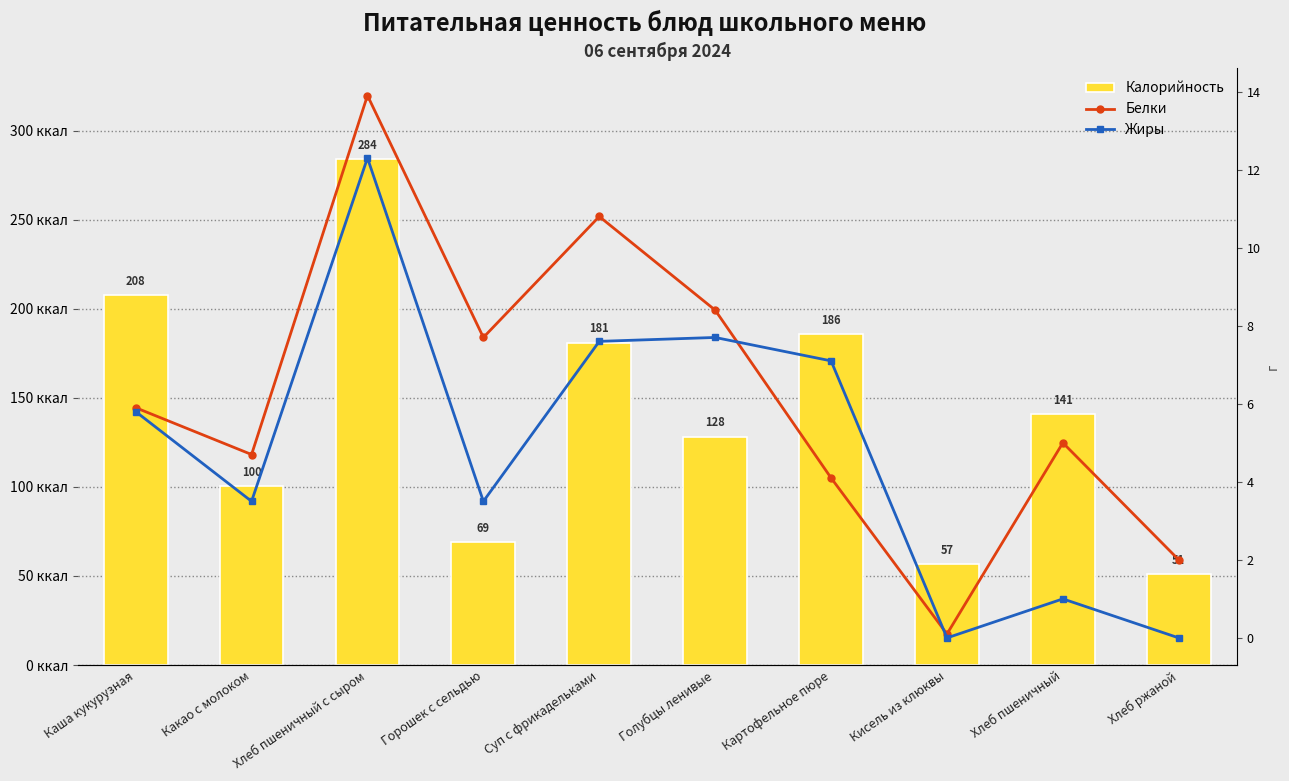

What position from the right is Картофельное пюре?

4